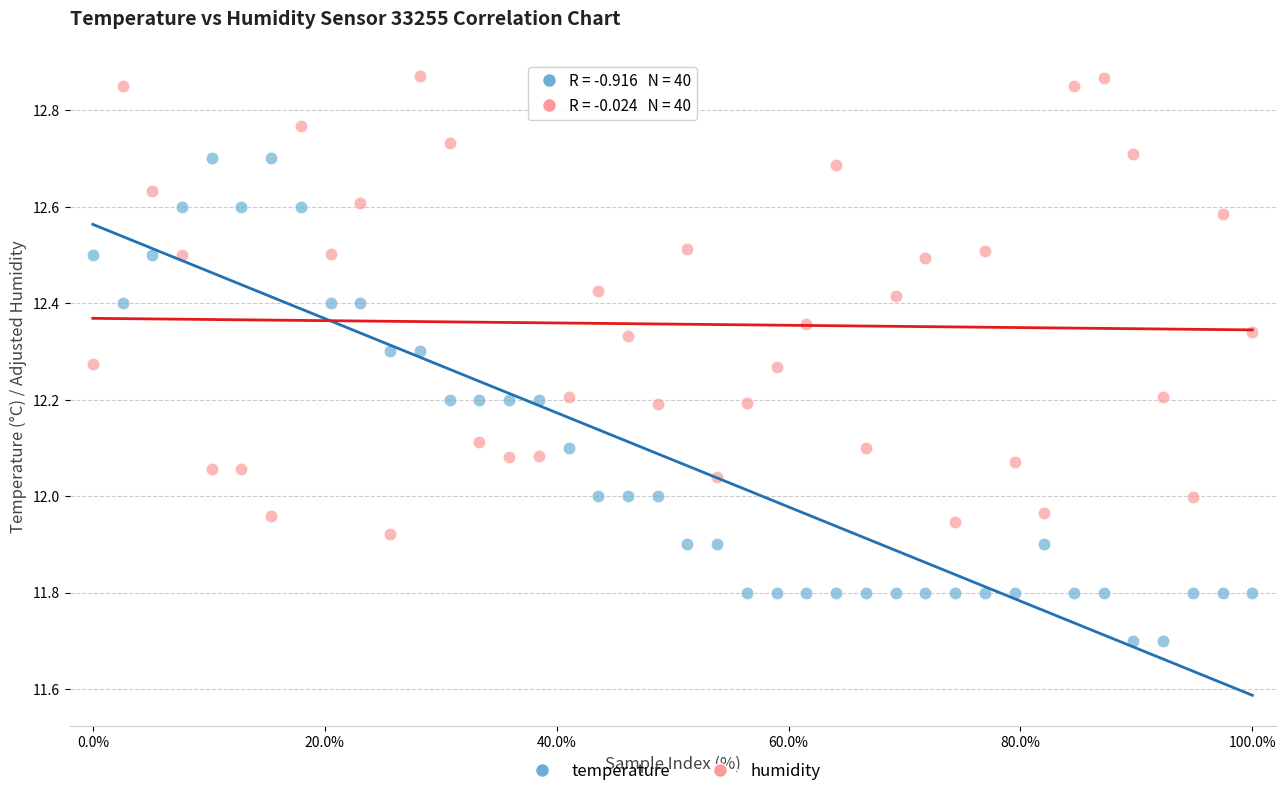

Across all data points, what is the range of Y values (max minus min)?

1.2